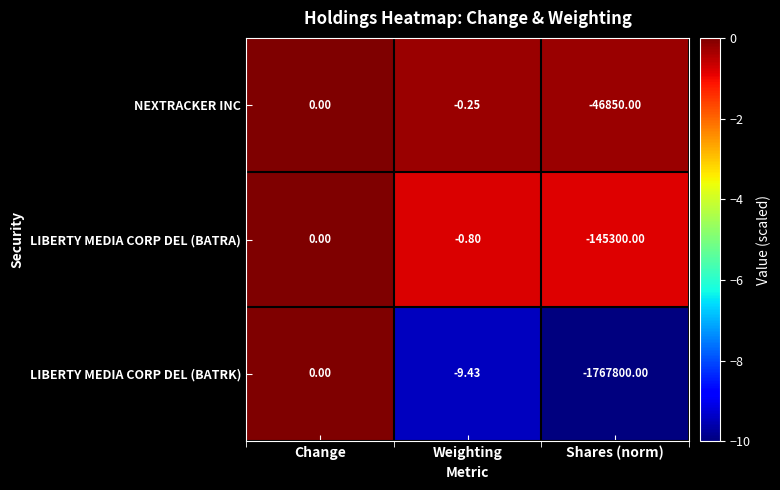

How many negative values does the LIBERTY MEDIA CORP DEL (BATRK) series have?

2